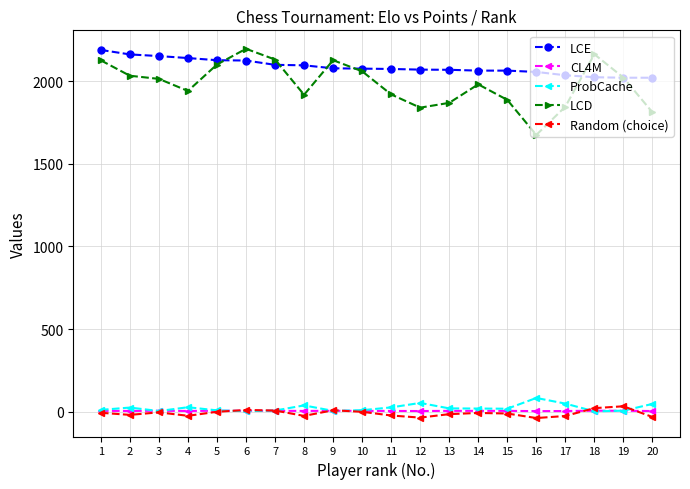

True or false: ProbCache and LCE cross at least once.

False